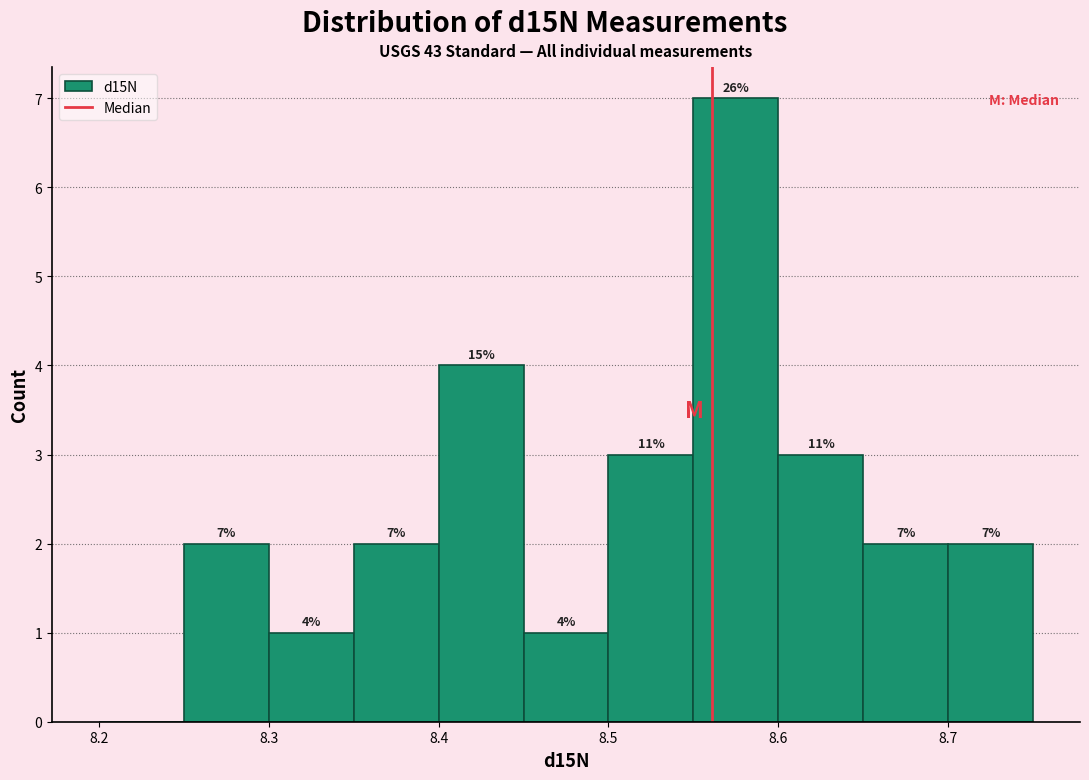

Which range on the x-axis has the tallest bar?

8.55 to 8.60